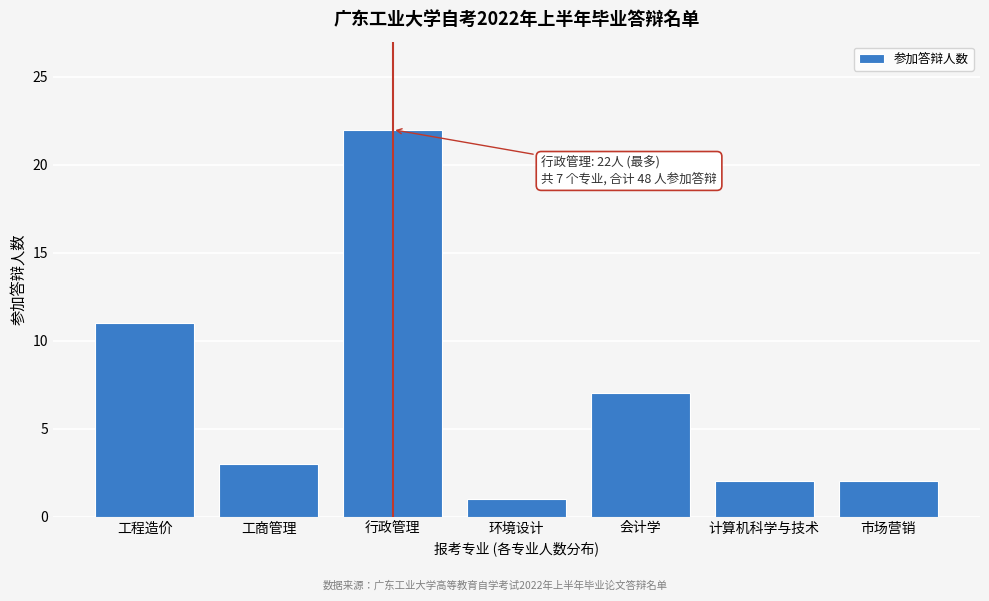

Reading left to right, what are all the values shown in this chart?

工程造价=11	工商管理=3	行政管理=22	环境设计=1	会计学=7	计算机科学与技术=2	市场营销=2